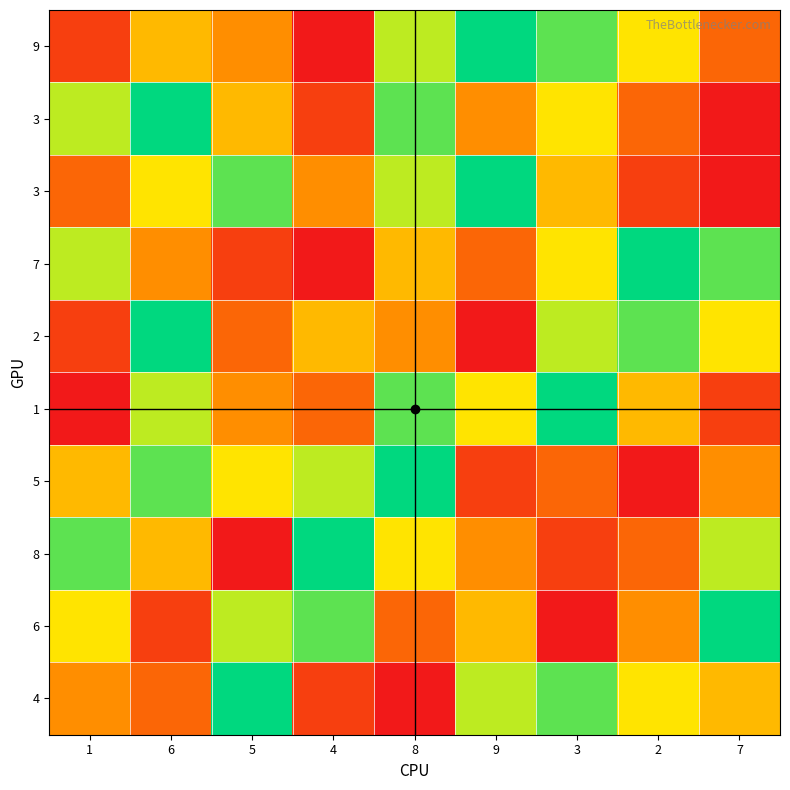

Which has a higher value, 9 or 6?

9